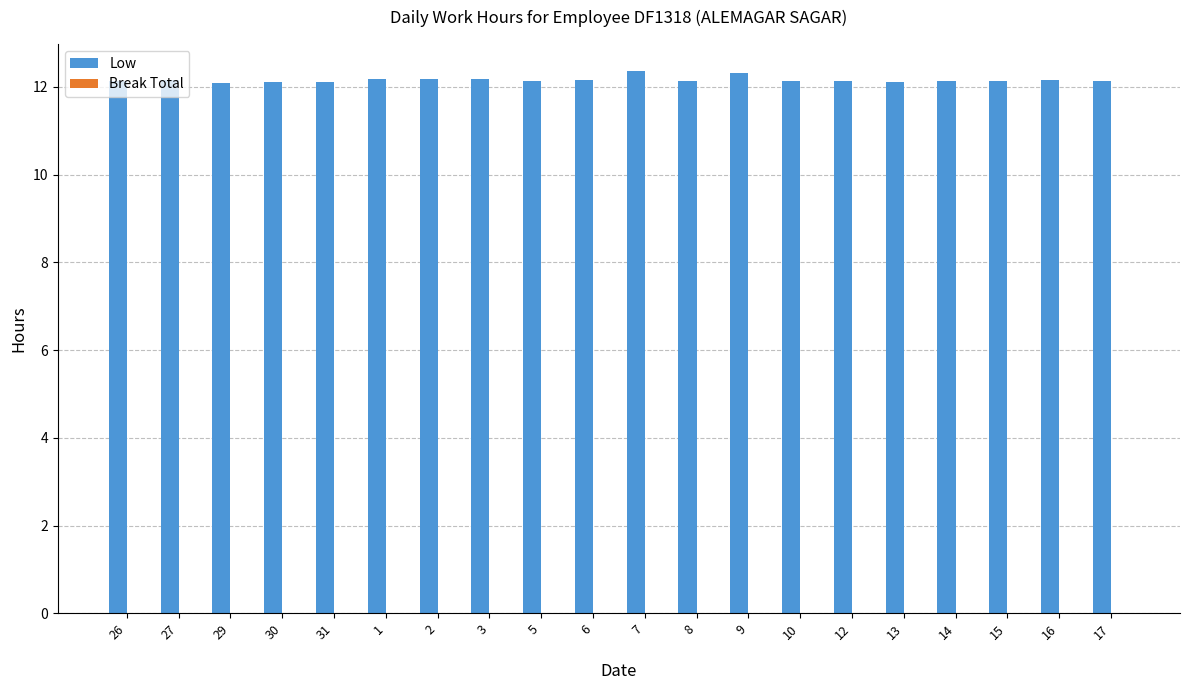

What is the sum of the values at 26 and 6?

24.3